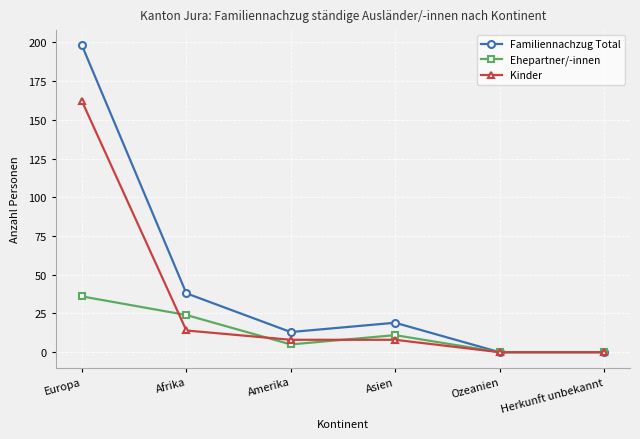

How many lines are shown in the chart?

3